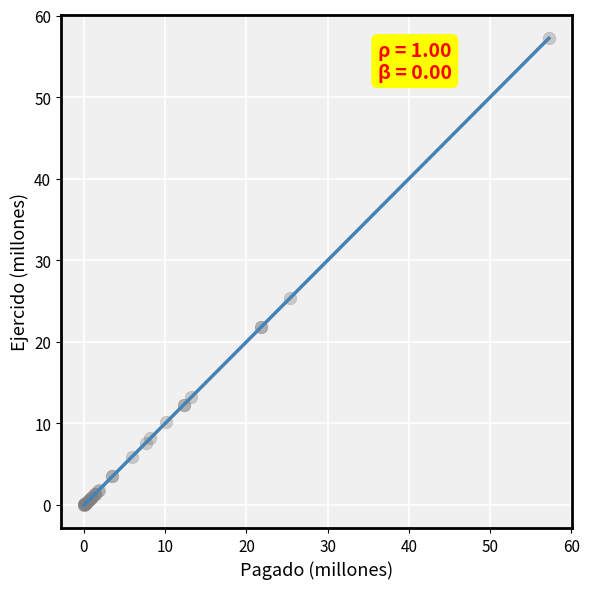

What Y value in the scatter plot is closest to 28?

25.3